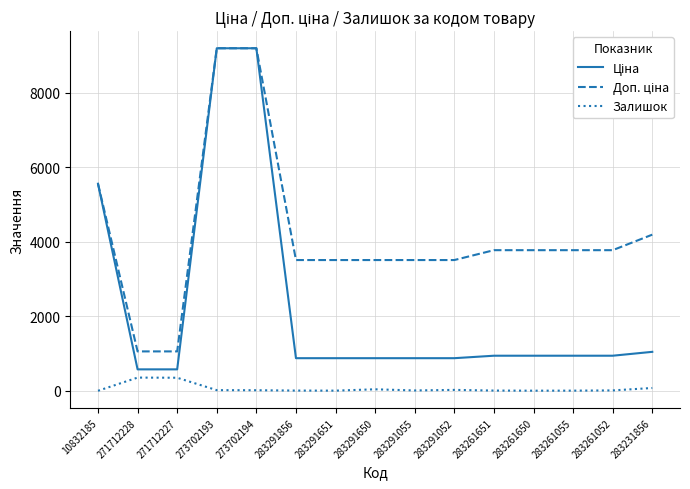

What is the minimum value for Залишок?

3.0